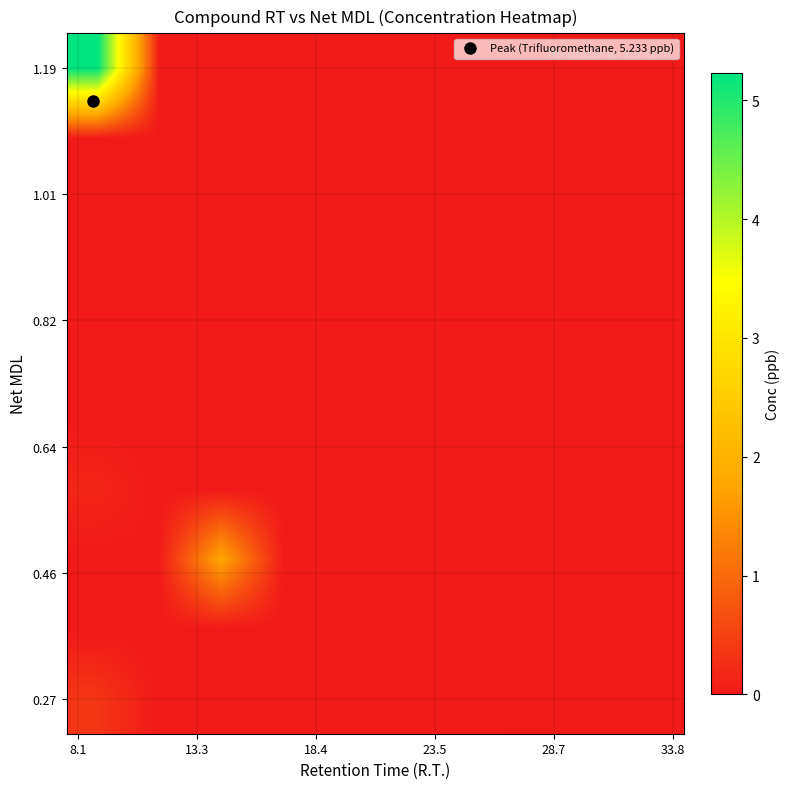

How many distinct data groups are displayed?

10